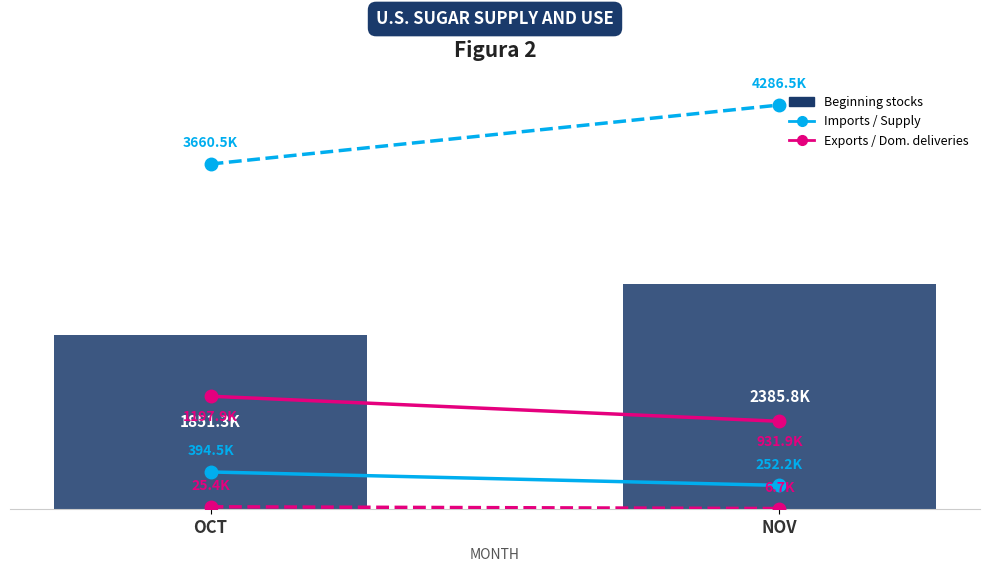

Which label corresponds to the largest value in the chart?

NOV